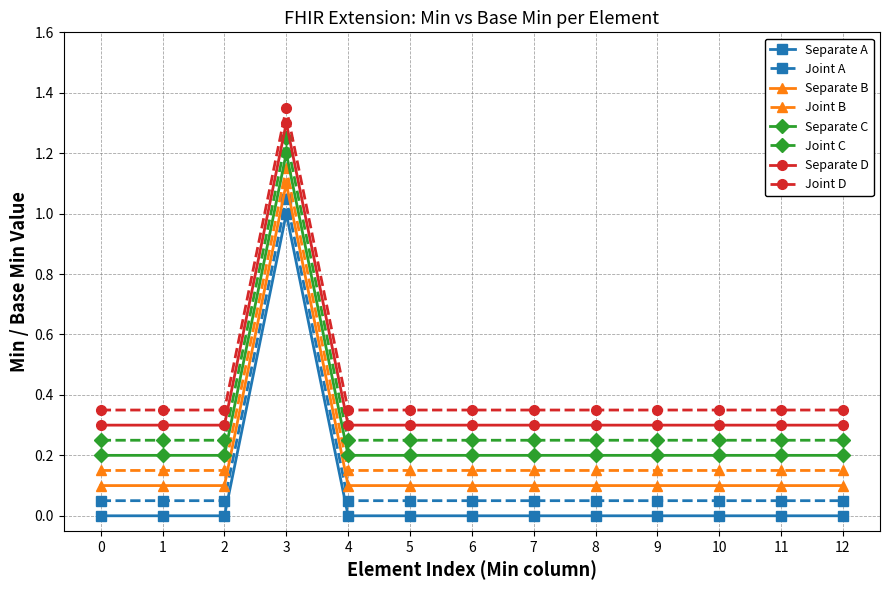

The Separate C series shows 0.2 at 7. True or false?

True